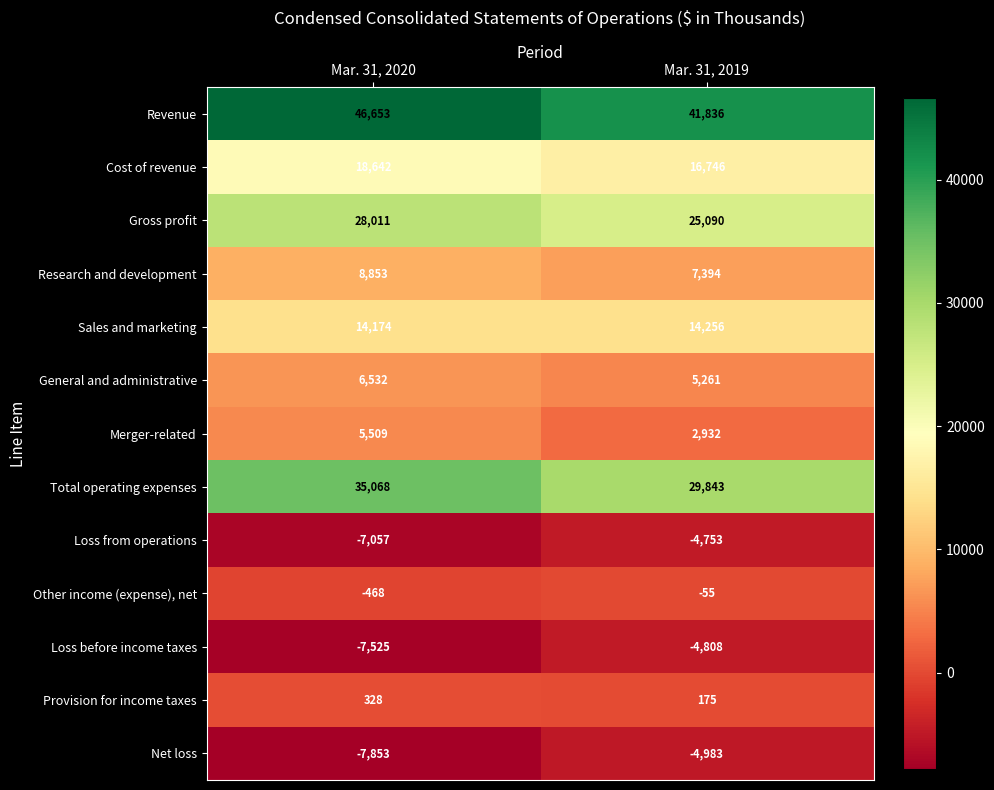

Reading left to right, list all the values displayed in this chart.

Revenue: Mar. 31, 2020=46653	Mar. 31, 2019=41836
Cost of revenue: Mar. 31, 2020=18642	Mar. 31, 2019=16746
Gross profit: Mar. 31, 2020=28011	Mar. 31, 2019=25090
Research and development: Mar. 31, 2020=8853	Mar. 31, 2019=7394
Sales and marketing: Mar. 31, 2020=14174	Mar. 31, 2019=14256
General and administrative: Mar. 31, 2020=6532	Mar. 31, 2019=5261
Merger-related: Mar. 31, 2020=5509	Mar. 31, 2019=2932
Total operating expenses: Mar. 31, 2020=35068	Mar. 31, 2019=29843
Loss from operations: Mar. 31, 2020=-7057	Mar. 31, 2019=-4753
Other income (expense), net: Mar. 31, 2020=-468	Mar. 31, 2019=-55
Loss before income taxes: Mar. 31, 2020=-7525	Mar. 31, 2019=-4808
Provision for income taxes: Mar. 31, 2020=328	Mar. 31, 2019=175
Net loss: Mar. 31, 2020=-7853	Mar. 31, 2019=-4983